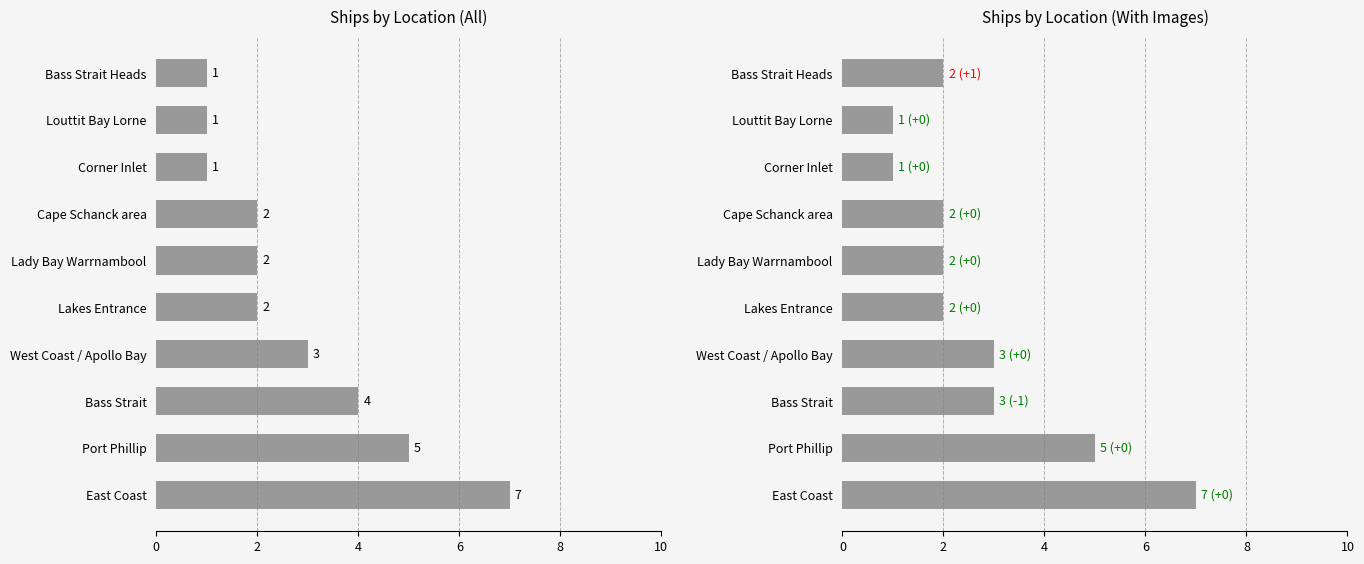

How many distinct data groups are displayed?

2